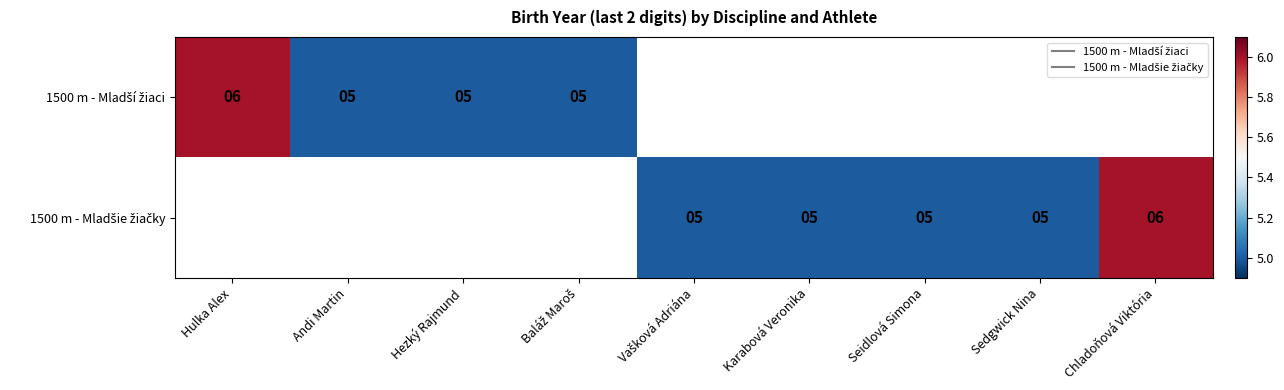

Which has a higher value, Karabová Veronika or Sedgwick Nina?

Sedgwick Nina